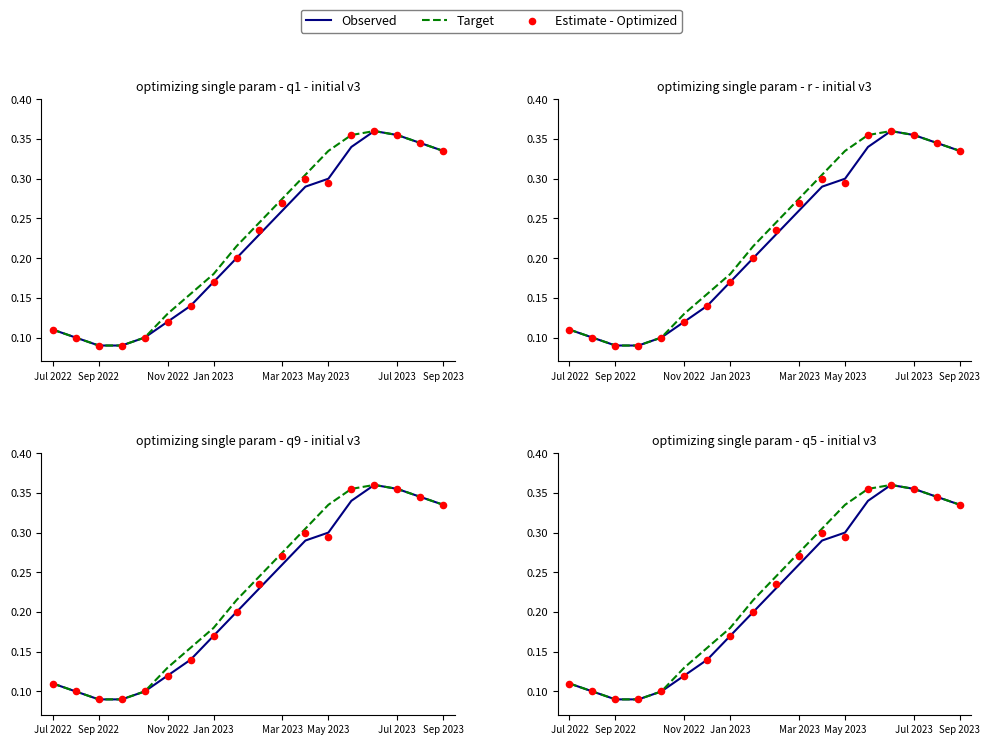

Which series reaches the minimum Y coordinate?

Observed